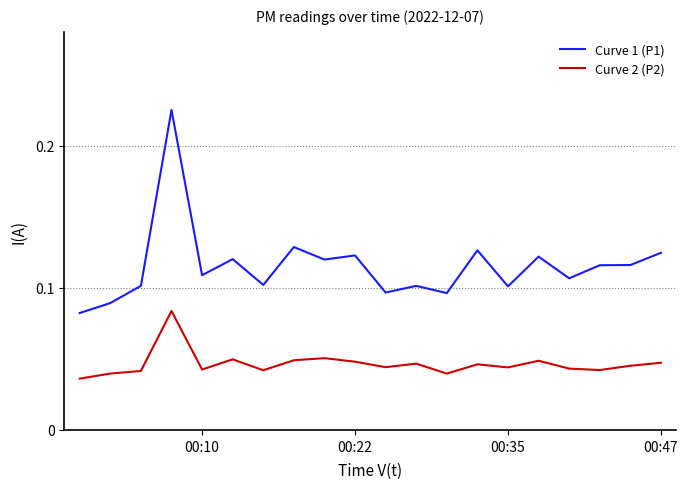

Which series has the largest range (max minus min)?

Curve 1 (P1)